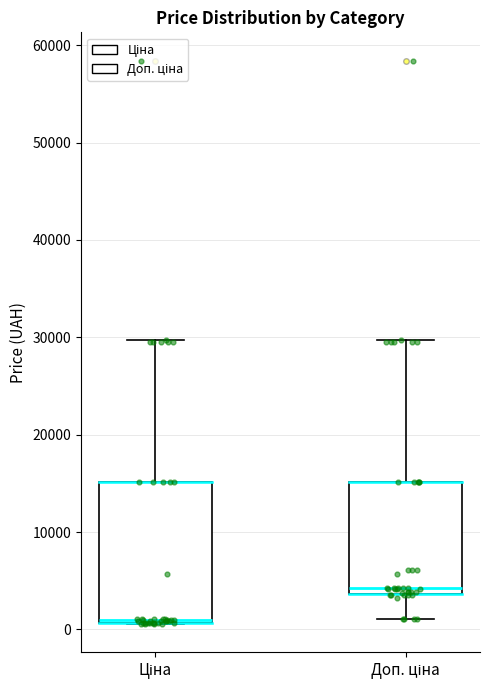

Which box has the highest median line?

Доп. ціна